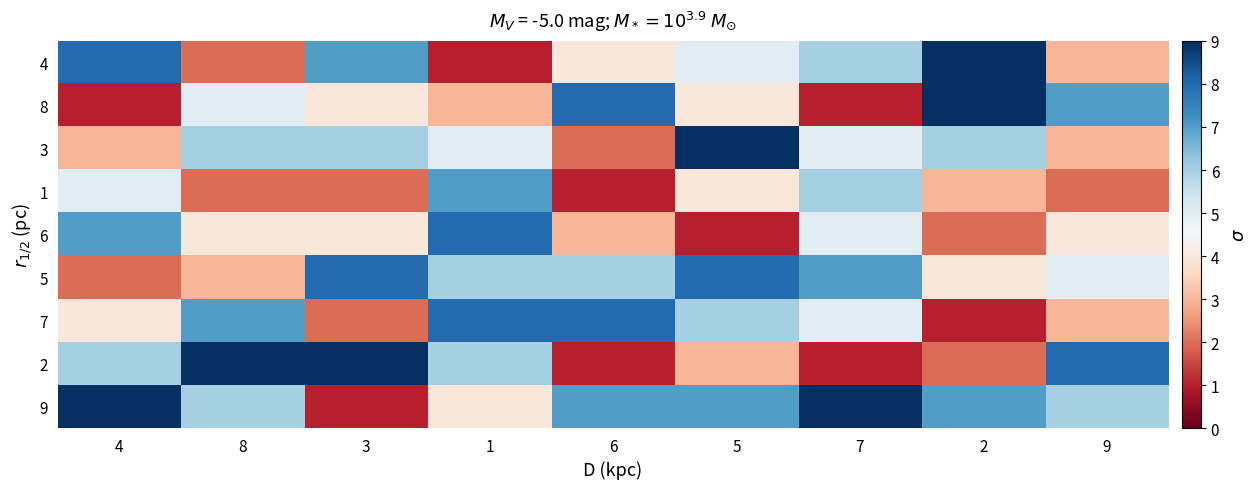

Reading right to left, list all the values displayed in this chart.

4: 9=3	2=9	7=6	5=5	6=4	1=1	3=7	8=2	4=8
8: 9=7	2=9	7=1	5=4	6=8	1=3	3=4	8=5	4=1
3: 9=3	2=6	7=5	5=9	6=2	1=5	3=6	8=6	4=3
1: 9=2	2=3	7=6	5=4	6=1	1=7	3=2	8=2	4=5
6: 9=4	2=2	7=5	5=1	6=3	1=8	3=4	8=4	4=7
5: 9=5	2=4	7=7	5=8	6=6	1=6	3=8	8=3	4=2
7: 9=3	2=1	7=5	5=6	6=8	1=8	3=2	8=7	4=4
2: 9=8	2=2	7=1	5=3	6=1	1=6	3=9	8=9	4=6
9: 9=6	2=7	7=9	5=7	6=7	1=4	3=1	8=6	4=9